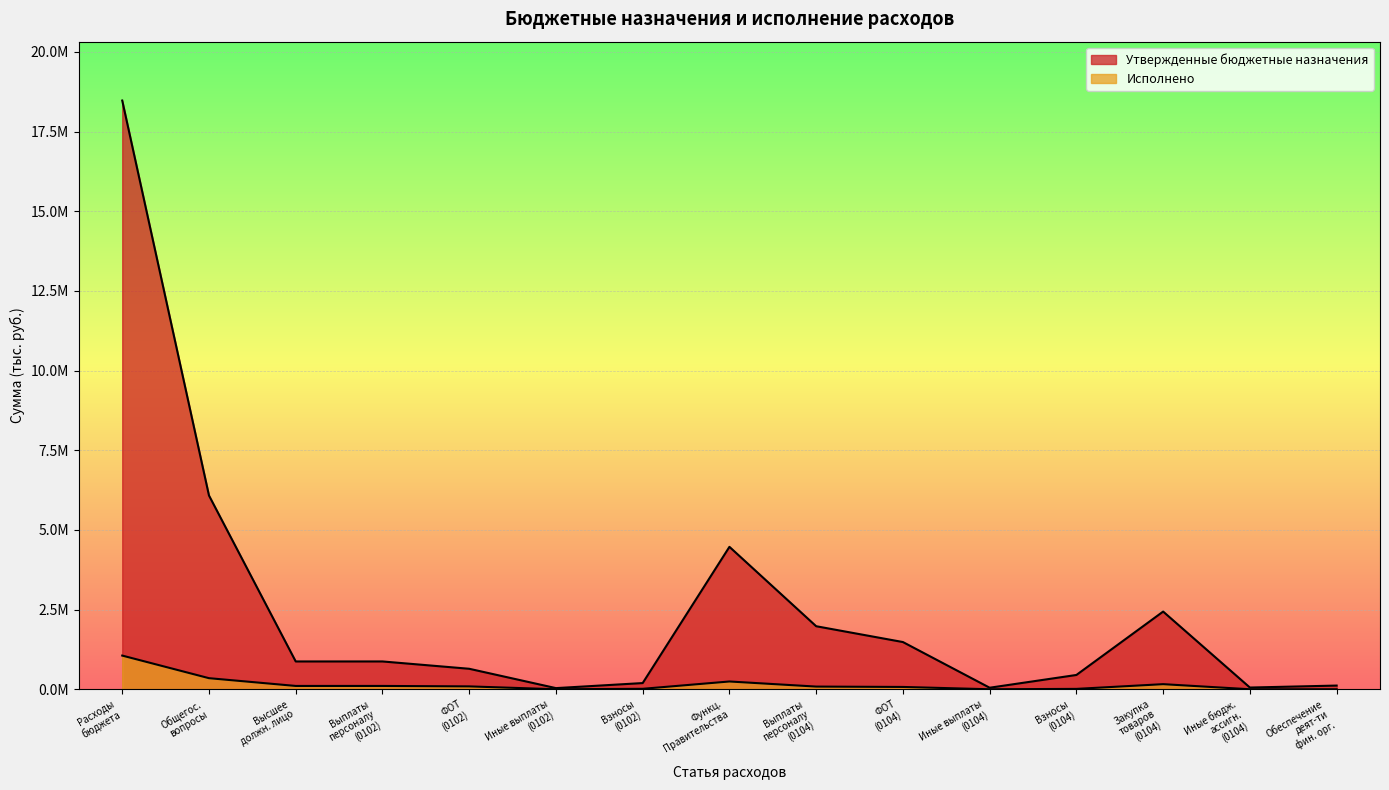

The Утвержденные бюджетные назначения series shows 18512.3 at Иные бюдж. ассигн. (0104). True or false?

False